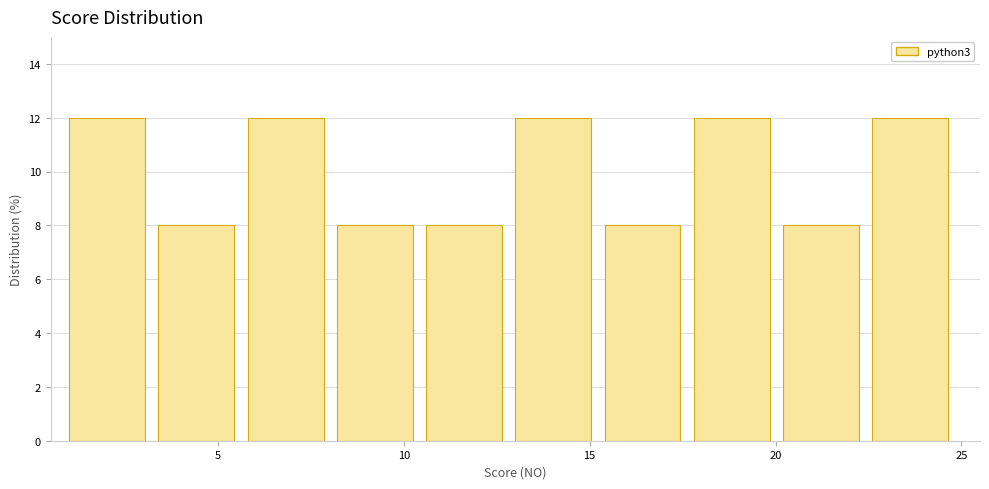

Reading left to right, list every bar in this chart as the range it spans on the x-axis followed by its height. Neither the bar edges nor the heights are printed on the chart, so give them approximately, as read against the axes.

1.0 to 3.4: 12
3.4 to 5.8: 8
5.8 to 8.2: 12
8.2 to 10.6: 8
10.6 to 13.0: 8
13.0 to 15.4: 12
15.4 to 17.8: 8
17.8 to 20.2: 12
20.2 to 22.6: 8
22.6 to 25.0: 12